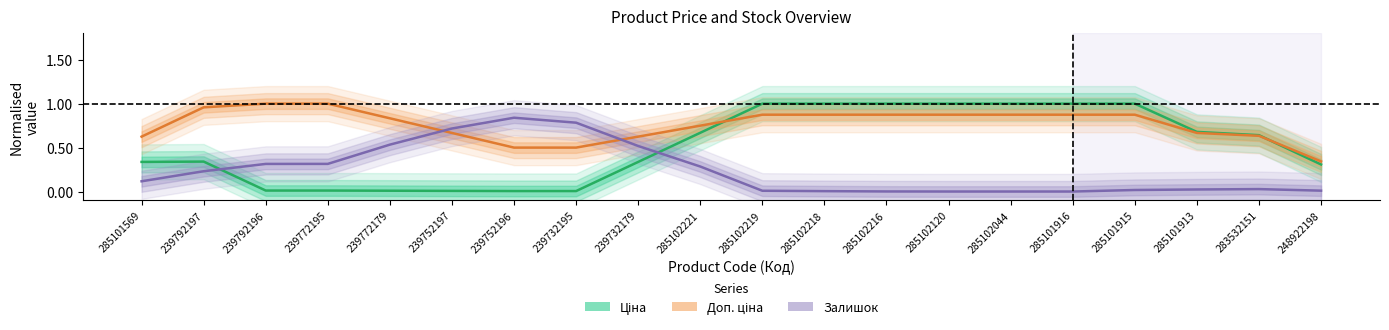

What is the difference between the Доп. ціна values at 285101916 and 285101913?

0.2